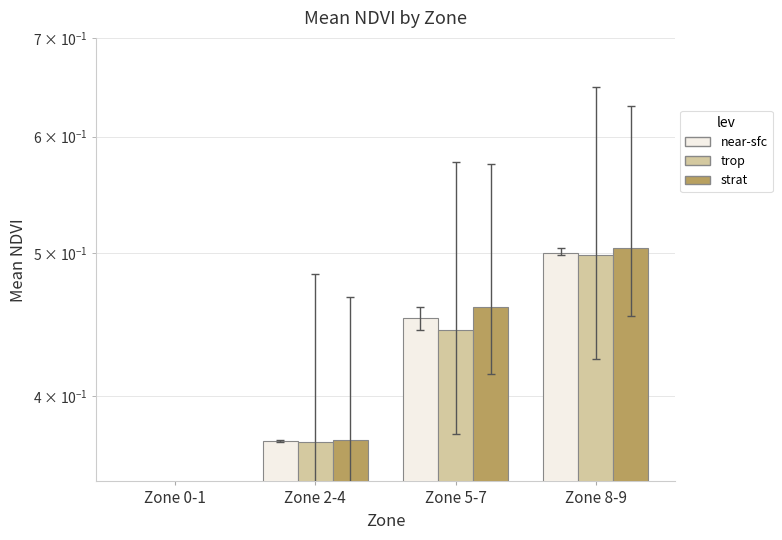

List the labels in order of near-sfc value, smallest first.

Zone 0-1, Zone 2-4, Zone 5-7, Zone 8-9